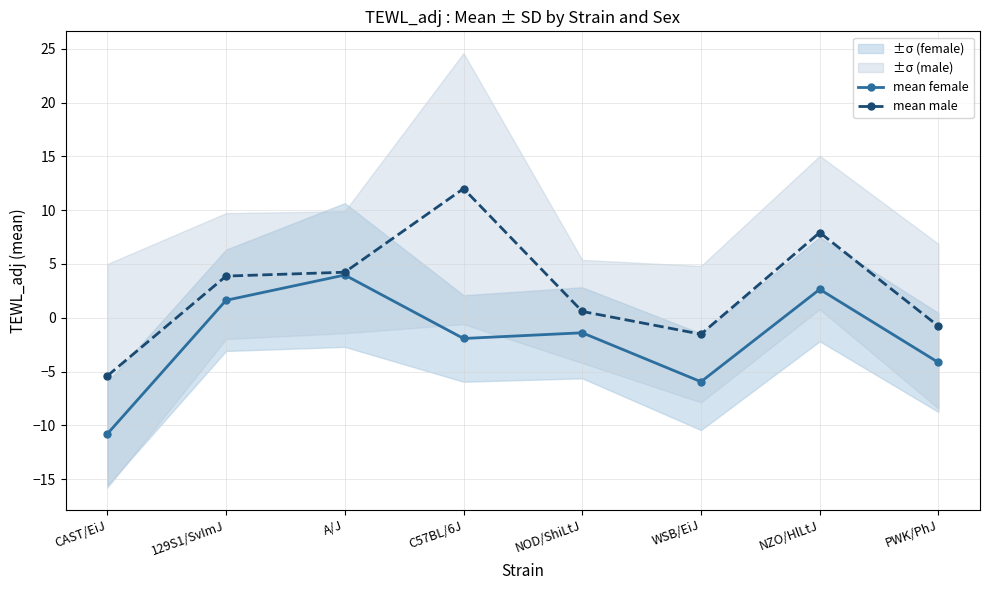

What is the value of the mean male point at the 1st from the left?

-5.4